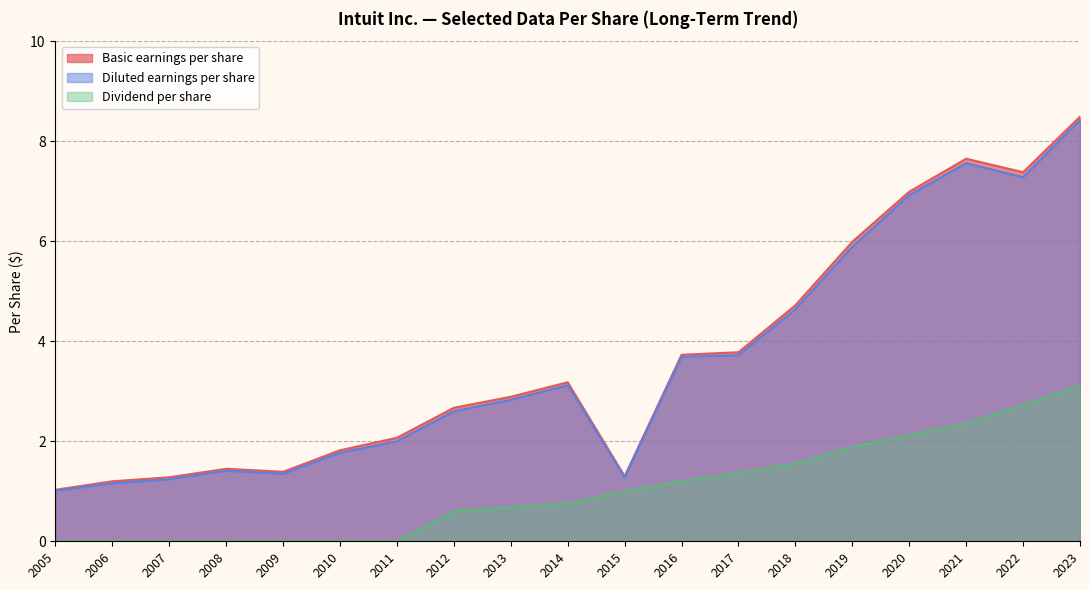

What is the difference between the maximum and minimum values in the Dividend per share series?

3.1